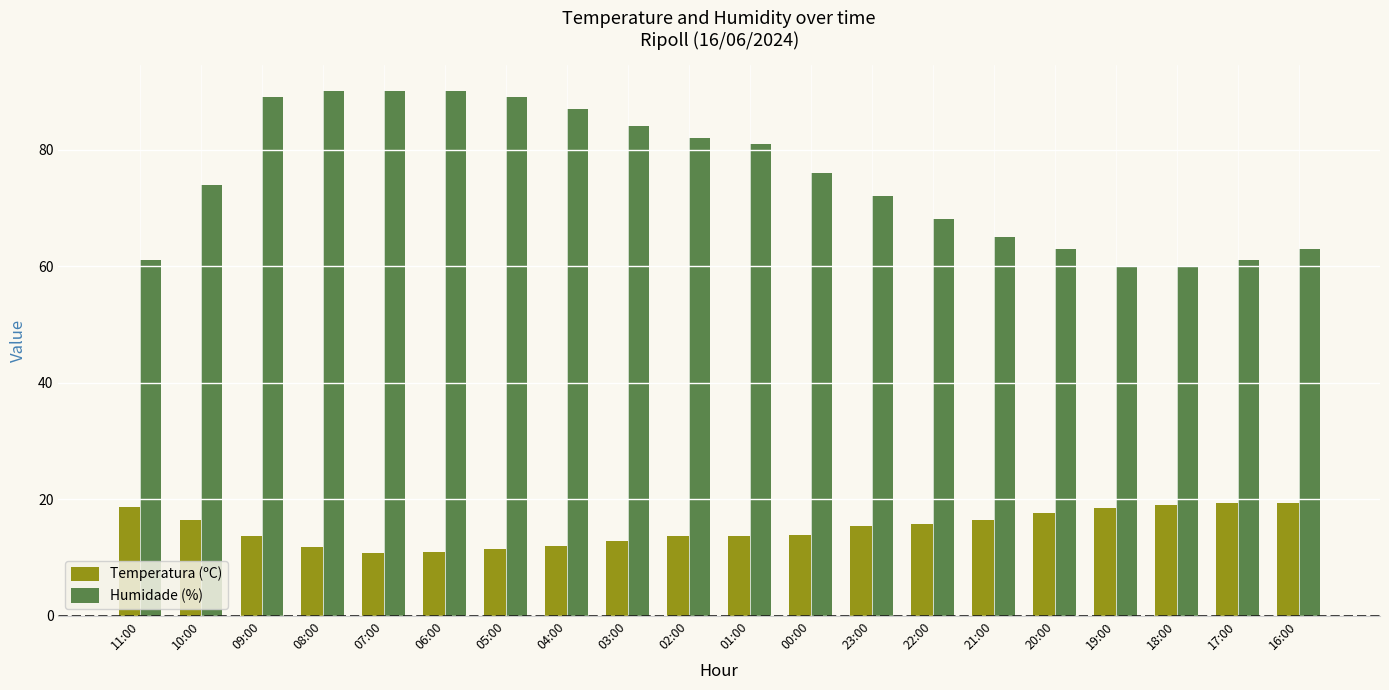

Which series has the widest spread of values?

Humidade (%)